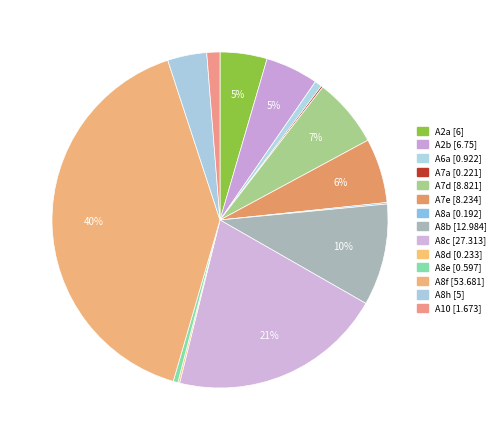

Between A2b and A7e, which is larger?

A7e